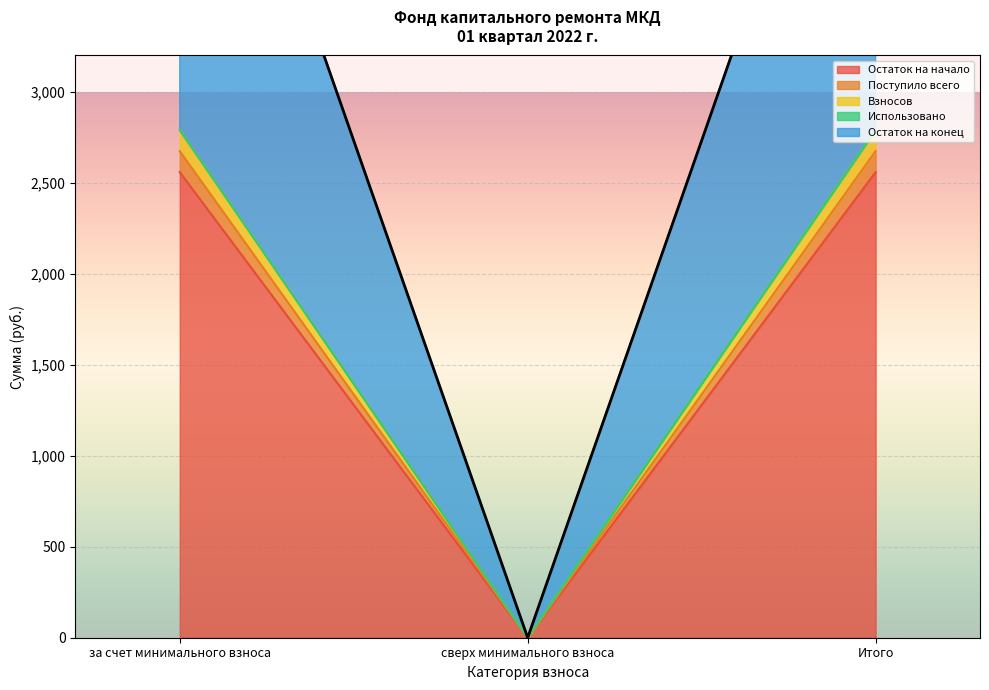

Which category has the highest value in the Взносов series?

за счет минимального взноса